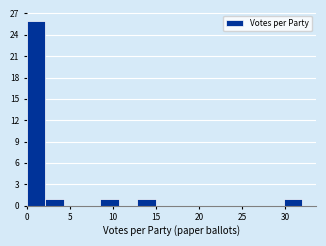

Which range on the x-axis has the tallest bar?

0.0 to 2.0